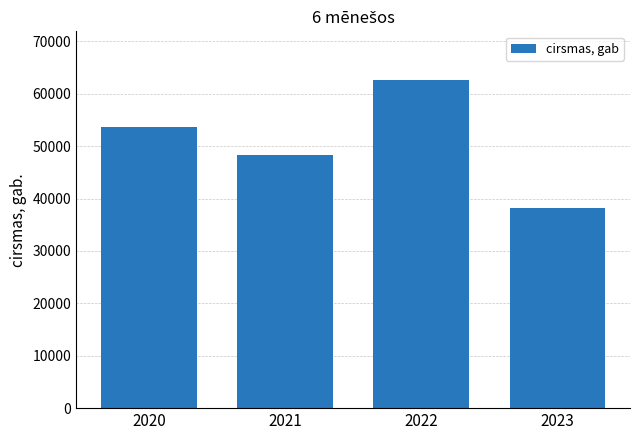

What is the ratio of the value at 2021 to the value at 2022?

0.8